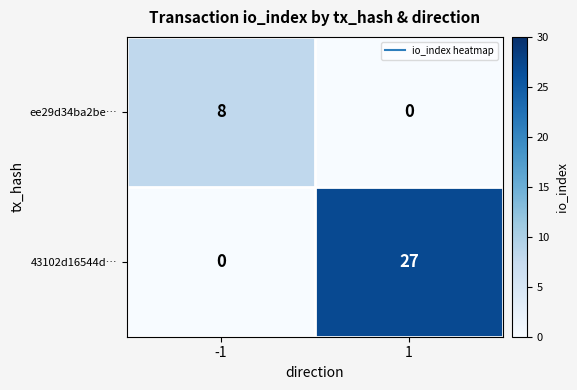

Which series has the largest total across all categories?

43102d16544d…